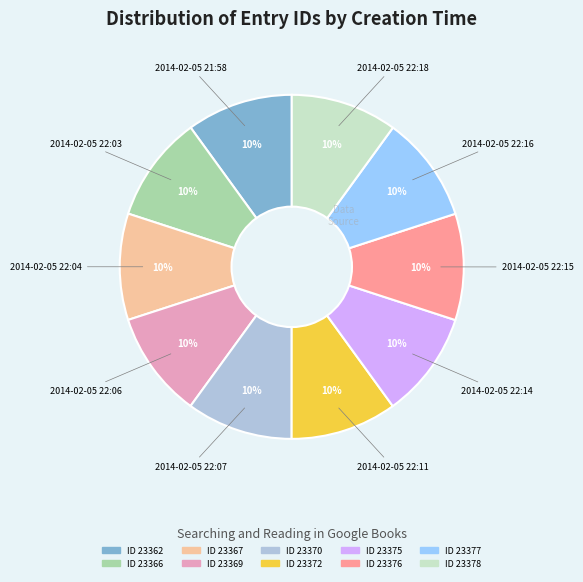

To the nearest percent, what is the average slice percentage?

10%